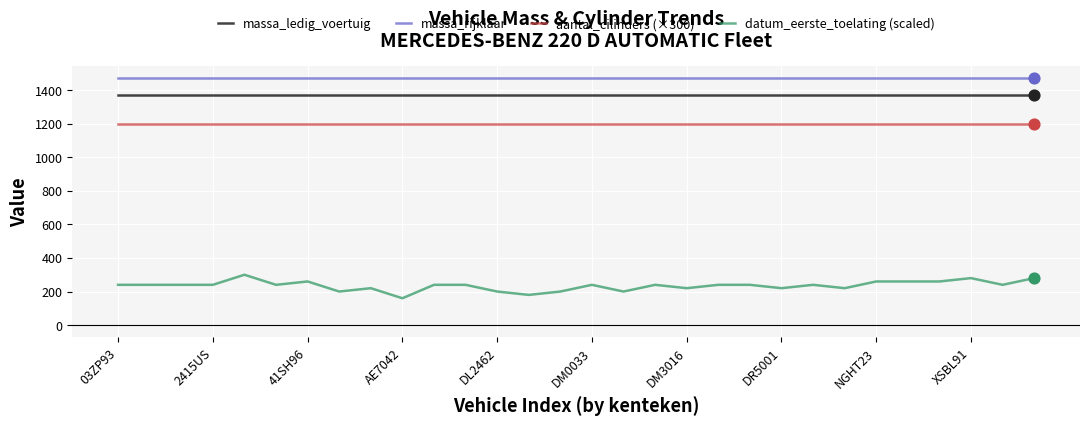

Which series has the largest range (max minus min)?

datum_eerste_toelating (scaled)